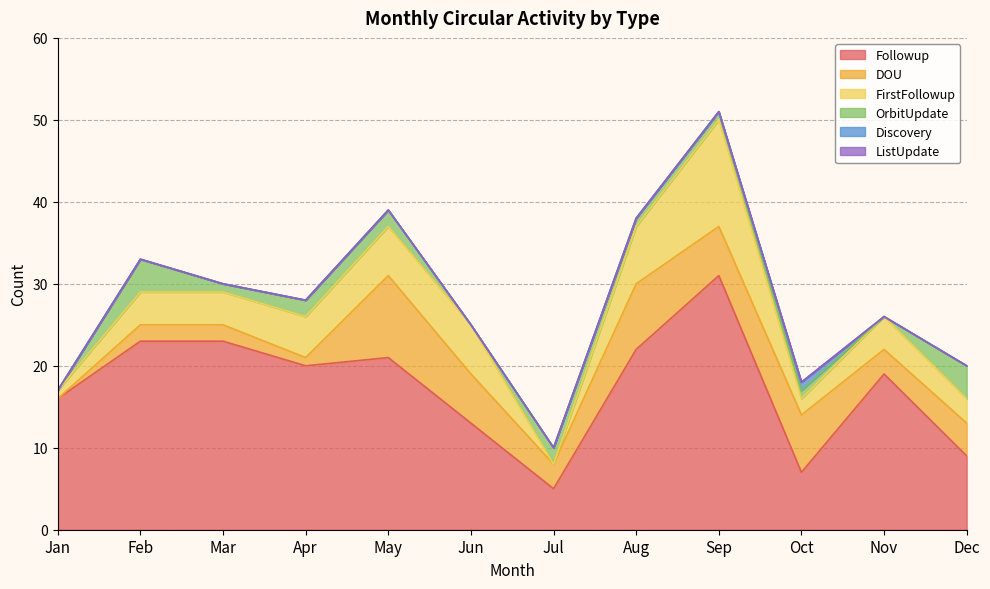

Does the chart display data point markers on the line(s)?

No